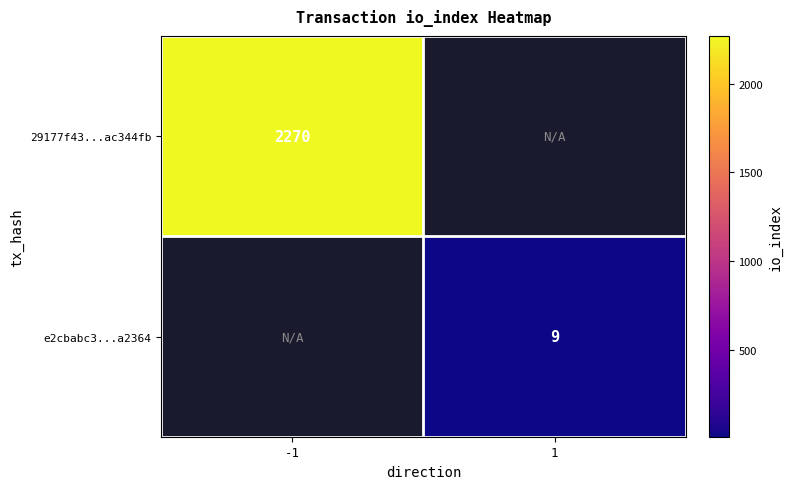

Rank the series by their maximum value, from highest to lowest.

29177f43...ac344fb, e2cbabc3...a2364